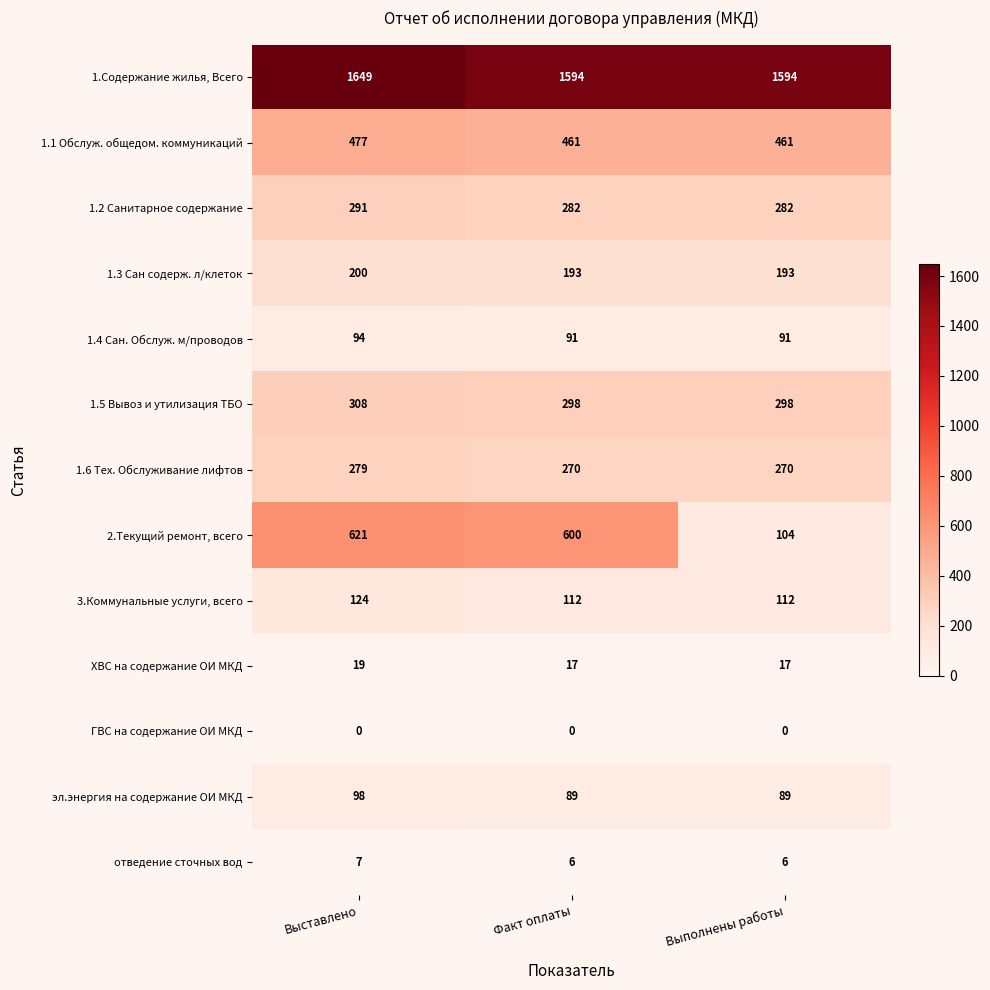

Rank the series by their maximum value, from lowest to highest.

ГВС на содержание ОИ МКД, отведение сточных вод, ХВС на содержание ОИ МКД, 1.4 Сан. Обслуж. м/проводов, эл.энергия на содержание ОИ МКД, 3.Коммунальные услуги, всего, 1.3 Сан содерж. л/клеток, 1.6 Тех. Обслуживание лифтов, 1.2 Санитарное содержание, 1.5 Вывоз и утилизация ТБО, 1.1 Обслуж. общедом. коммуникаций, 2.Текущий ремонт, всего, 1.Содержание жилья, Всего